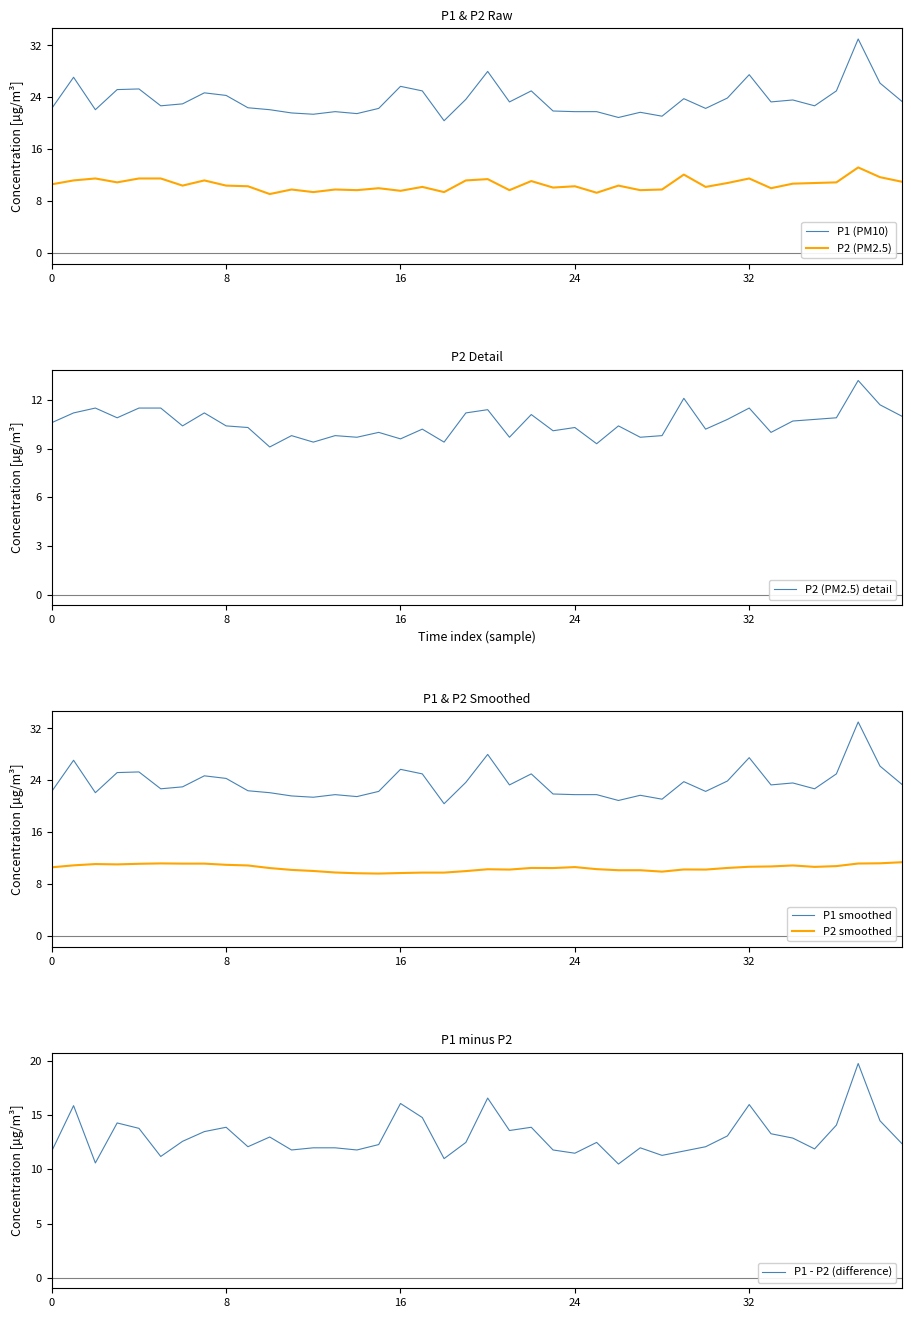

At which category does the chart reach its peak across all series?

37